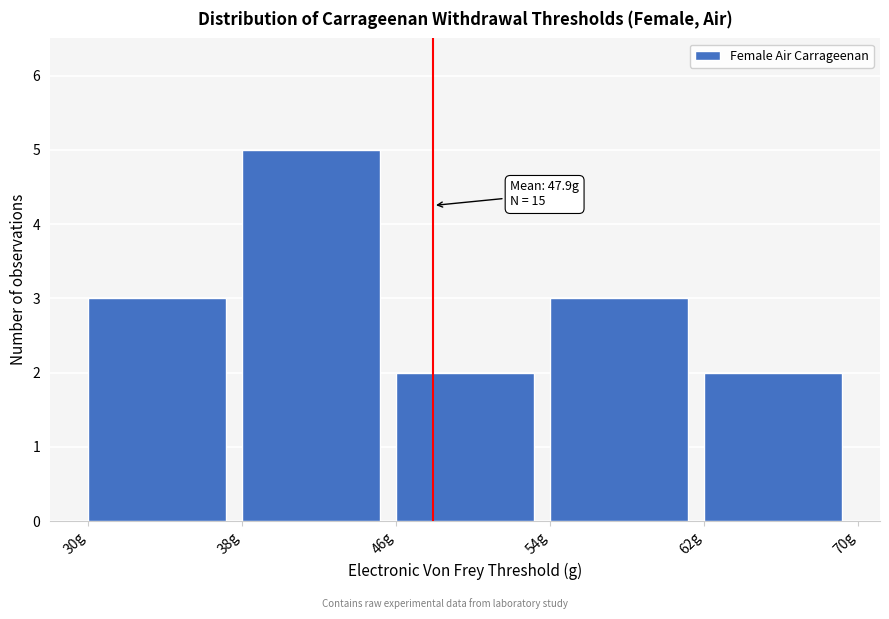

Over which range of the x-axis is the bar tallest?

38 to 46